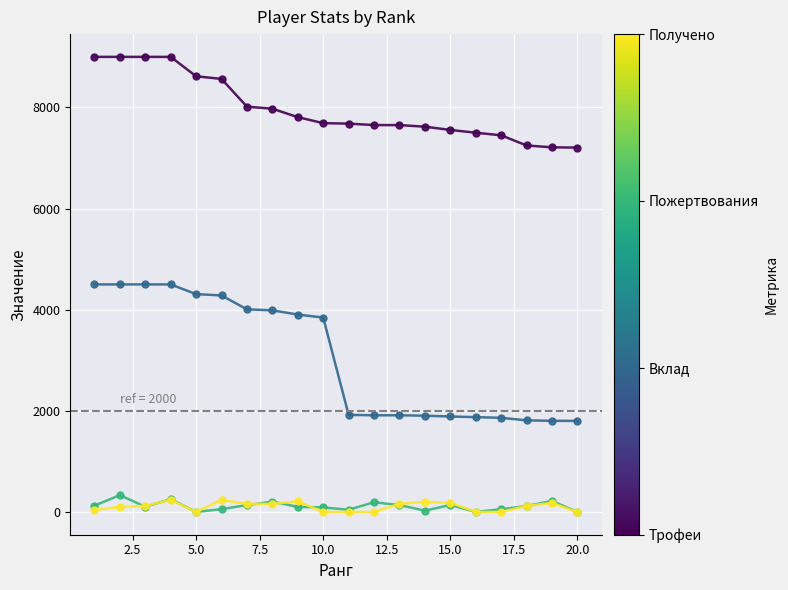

How many data points does each series have?

20